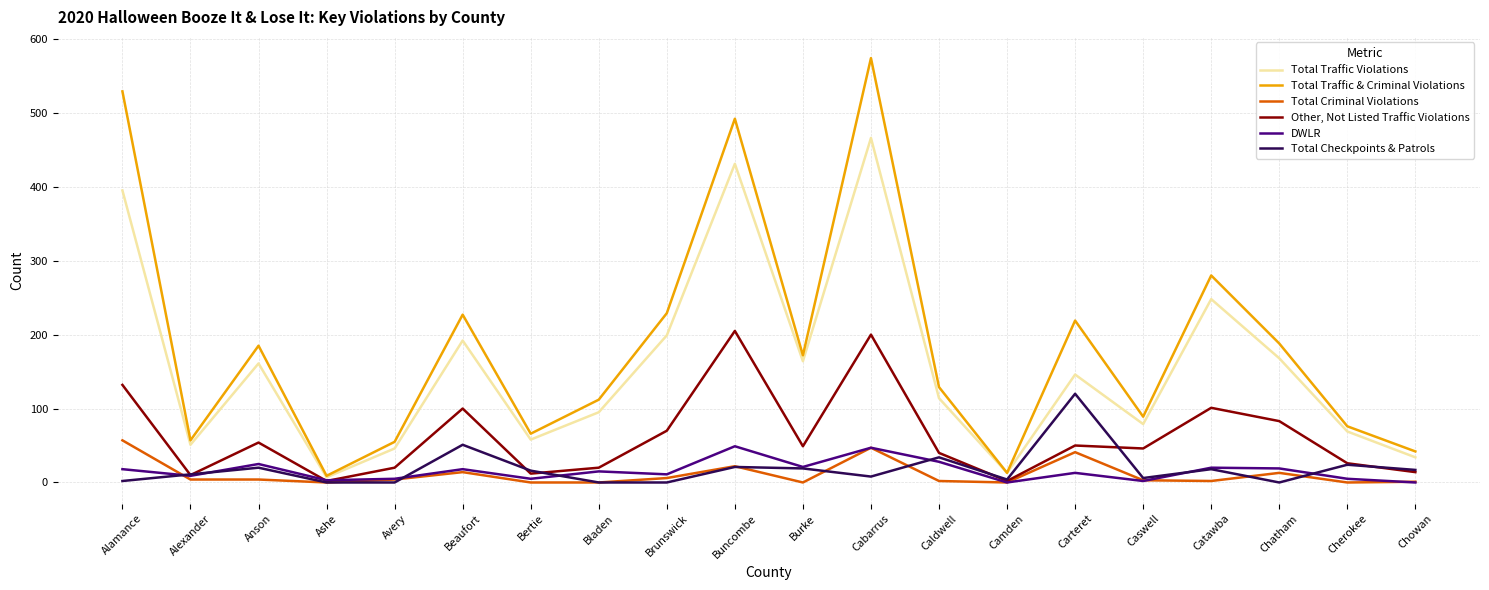

The value of Other, Not Listed Traffic Violations at Burke is 24. True or false?

False